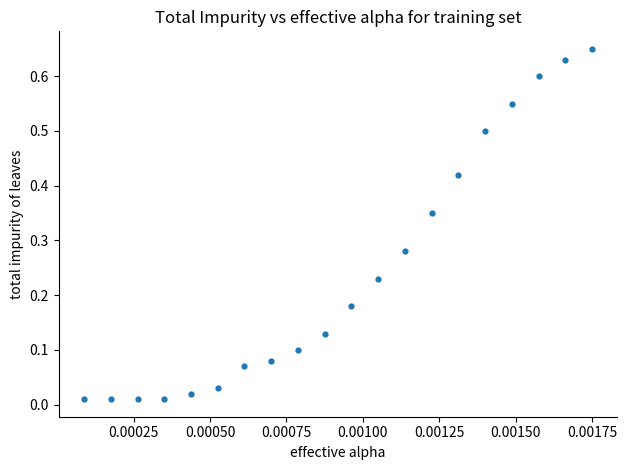

Count the number of points in this scatter plot.

20